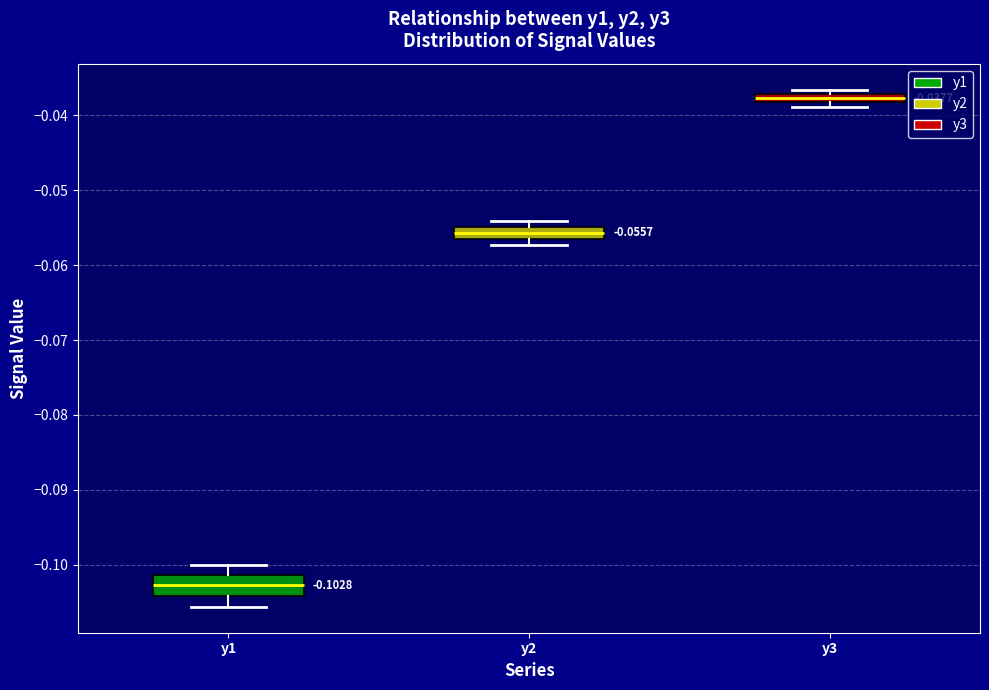

Which box has the highest median line?

y3